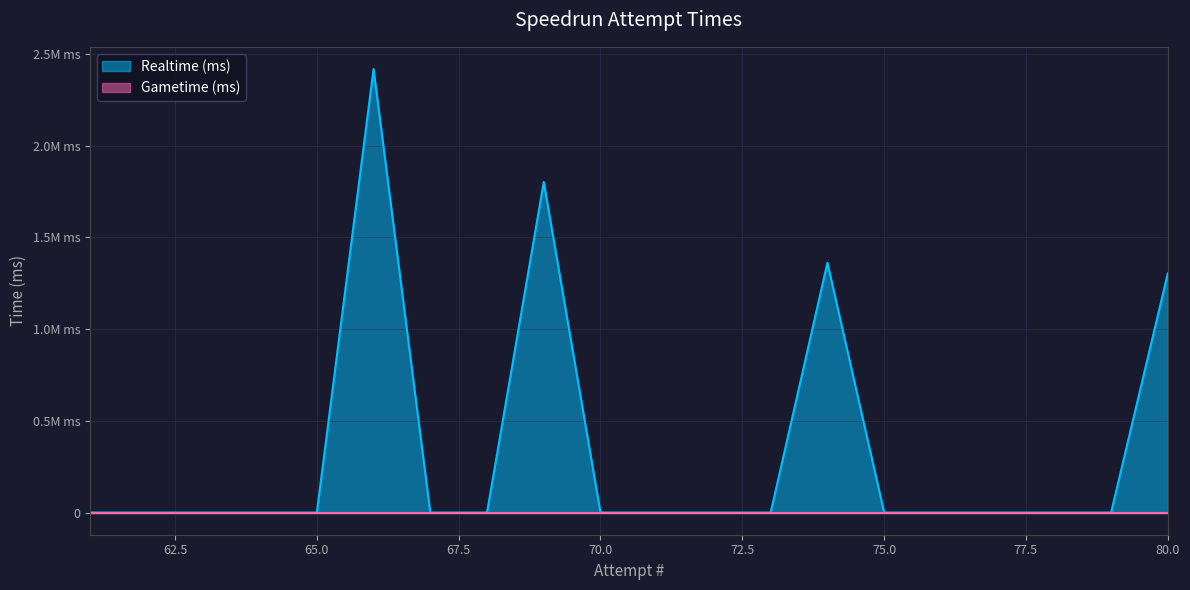

True or false: Realtime (ms) has more than 1 points higher than both neighbors.

True